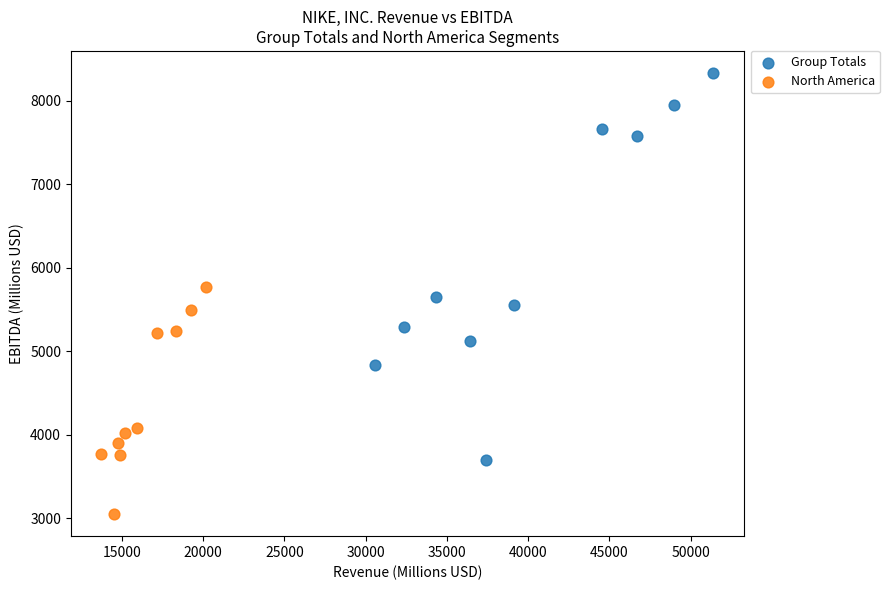

What are all the series names shown in the legend?

Group Totals, North America